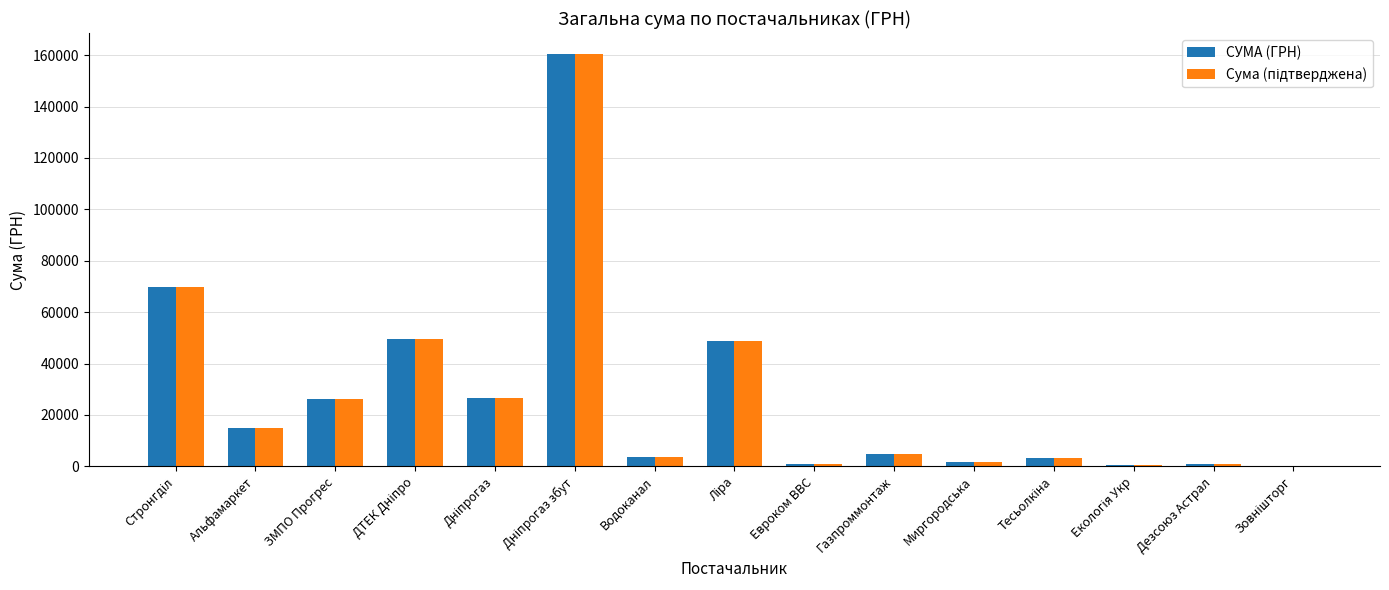

What is the sum of all СУМА (ГРН) values?

412720.3